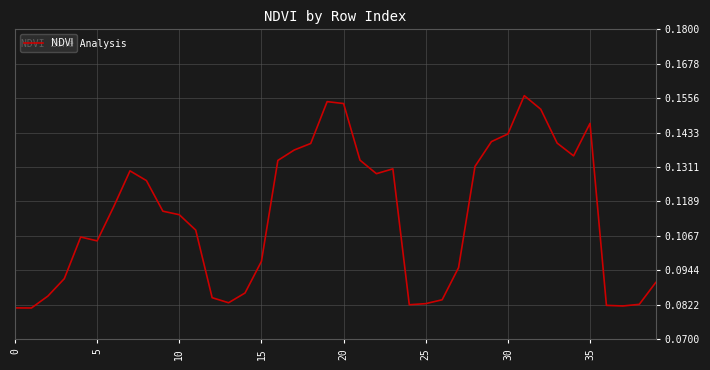

How many lines are shown in the chart?

1